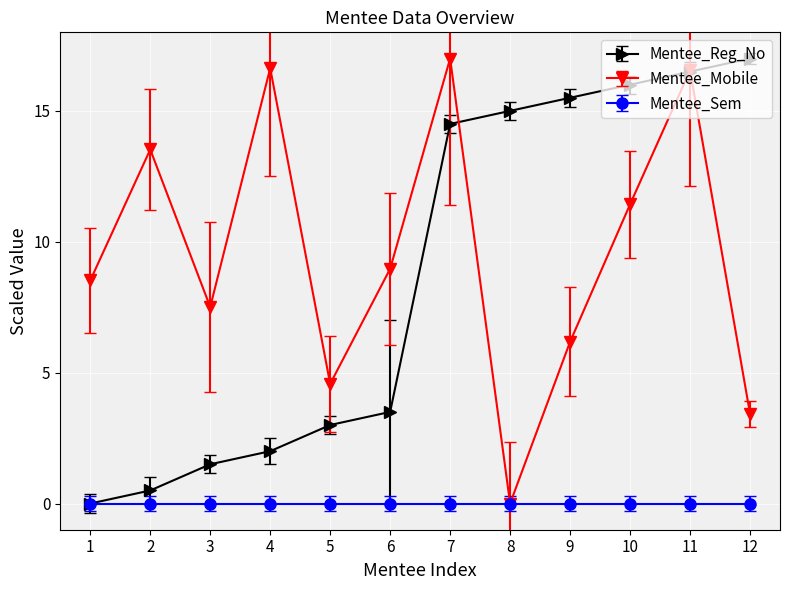

At which category does Mentee_Mobile reach its first local peak?

2